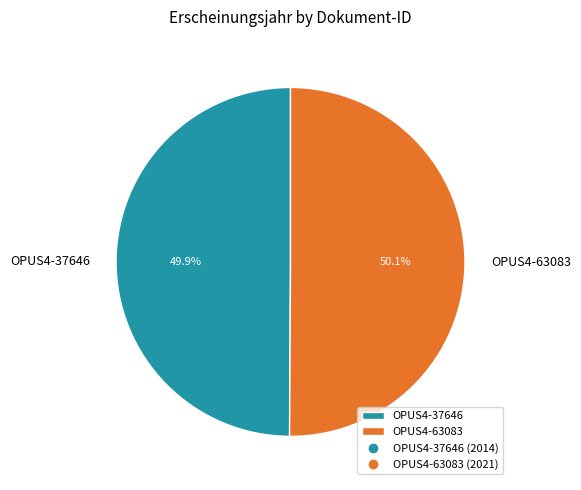

Approximately how many times larger is the value at OPUS4-37646 compared to OPUS4-63083?

1.0